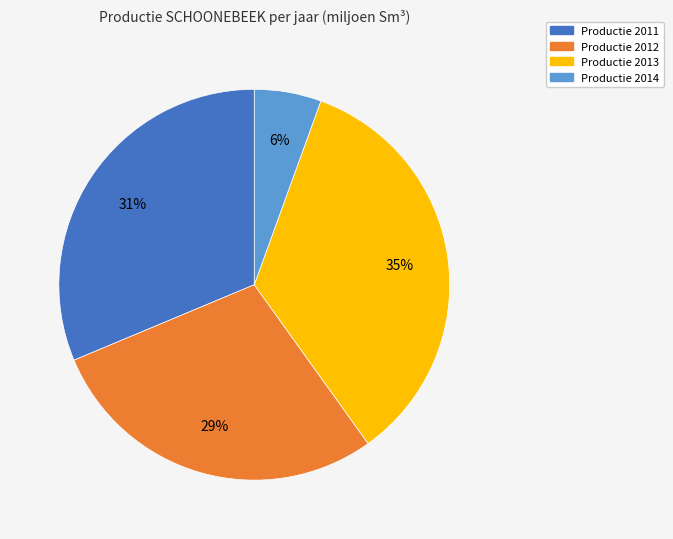

Which slice is the largest?

Productie 2013